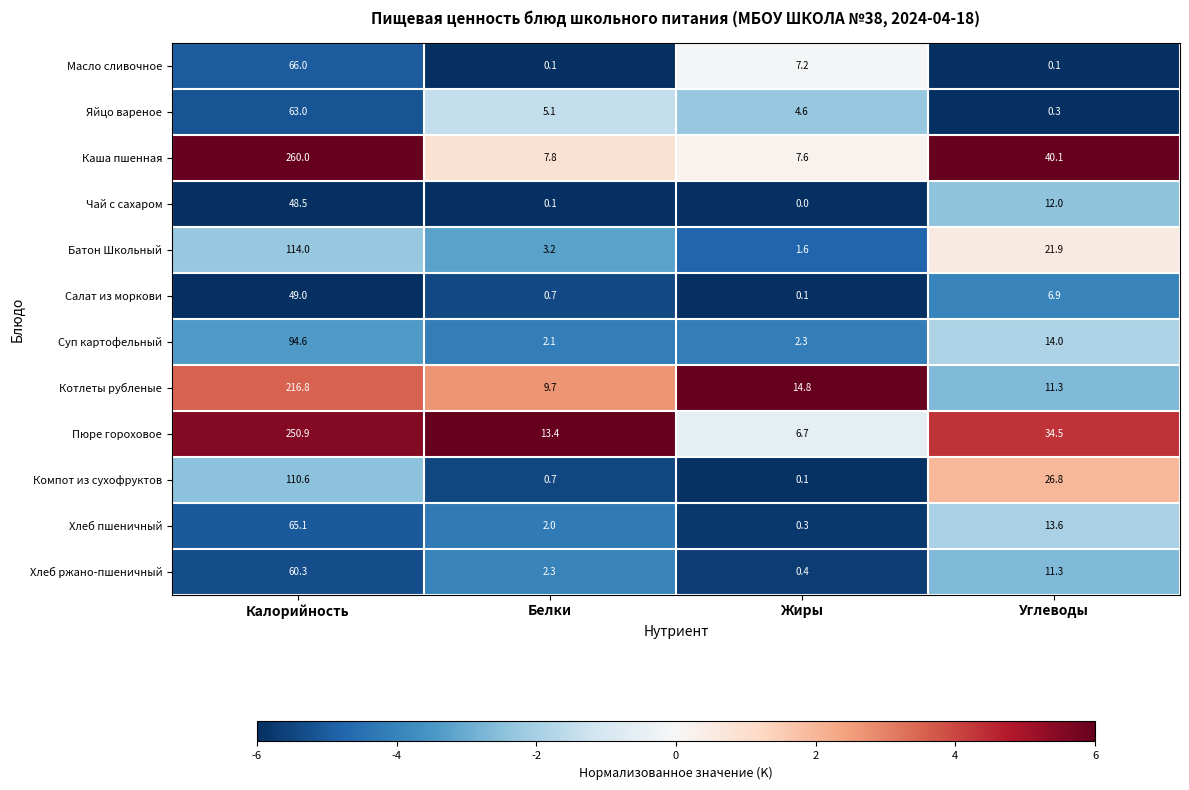

At which category is the sum across all series the highest?

Калорийность